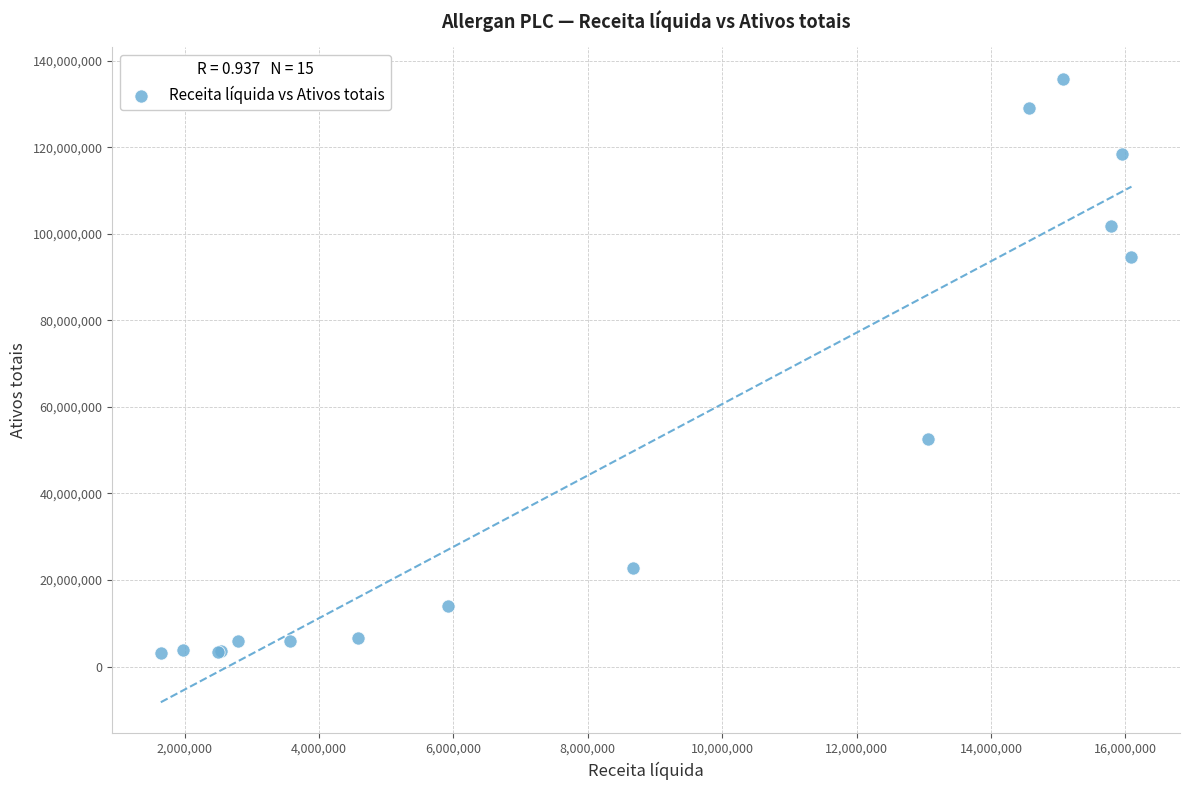

What Y value in the scatter plot is closest to 69460366?

52529100